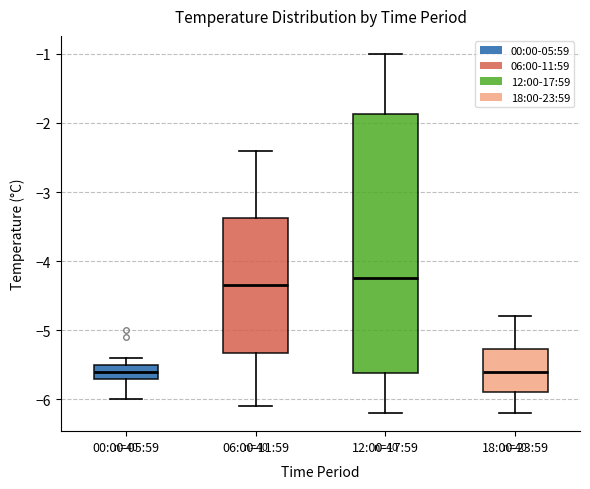

Reading left to right, read every box against the y-axis: the position of its median line, the range the box covers, and the ends of its whiskers. The values are not printed on the chart, so give them approximately, as read against the axis.

00:00-05:59: median -5.6, box -5.7 to -5.5, whiskers -6.0 to -5.4
06:00-11:59: median -4.3, box -5.3 to -3.4, whiskers -6.1 to -2.4
12:00-17:59: median -4.2, box -5.6 to -1.9, whiskers -6.2 to -1.0
18:00-23:59: median -5.6, box -5.9 to -5.3, whiskers -6.2 to -4.8